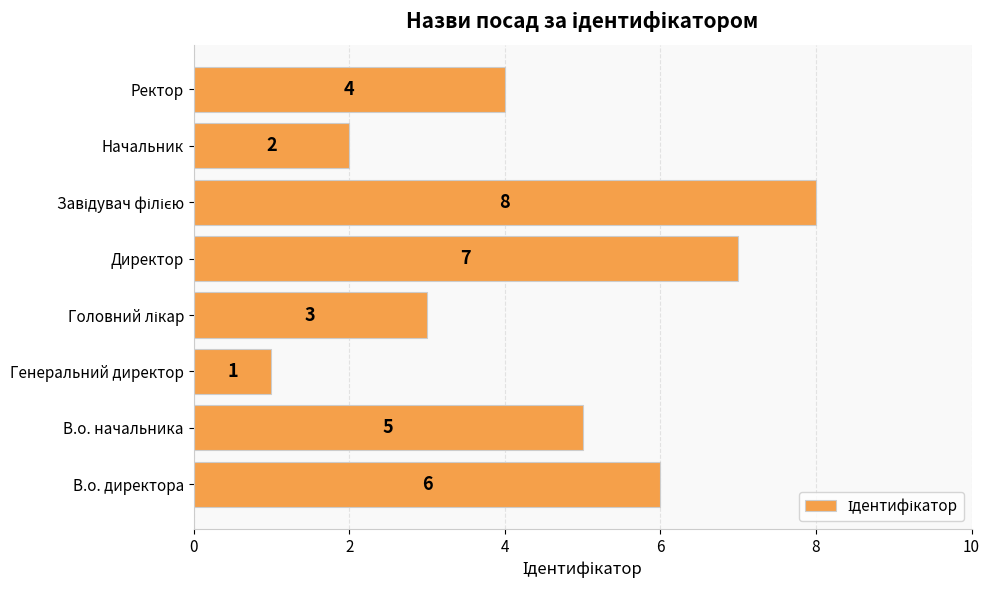

Is it true that the value at В.о. директора is 10?

False